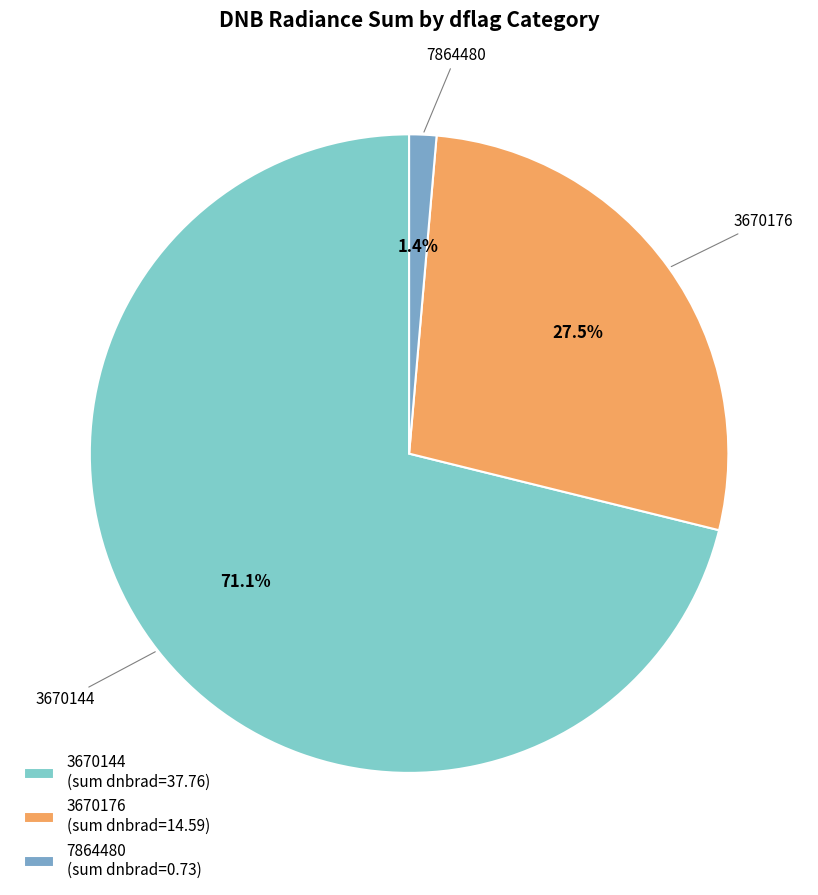

How many segments does this pie chart have?

3